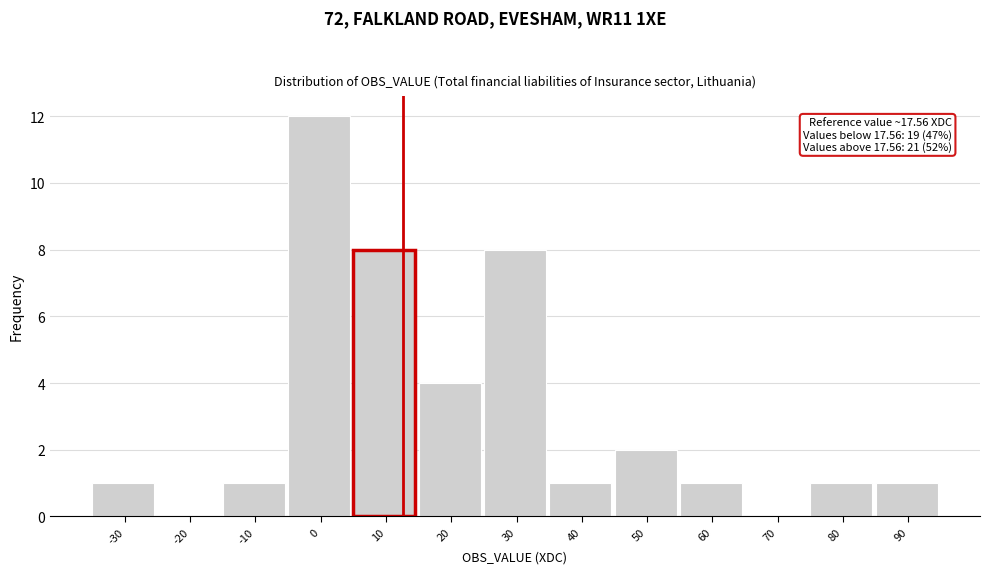

Reading left to right, extract all data points from this chart.

-30=1	-20=0	-10=1	0=12	10=8	20=4	30=8	40=1	50=2	60=1	70=0	80=1	90=1